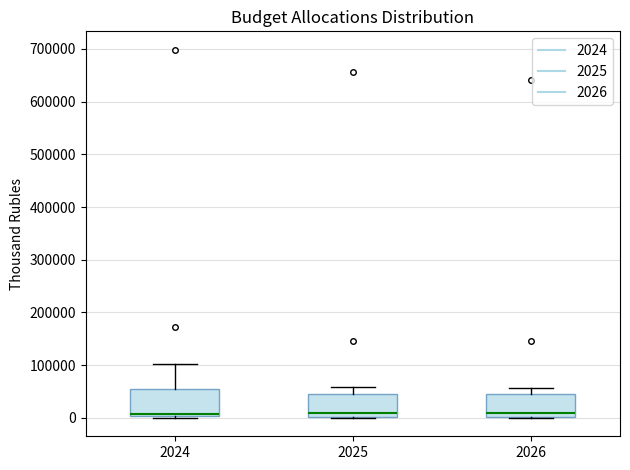

Where is the lower edge of the box at x = 2025 on the y-axis? The values are not printed on the chart, so give them approximately, as read against the axis.

0